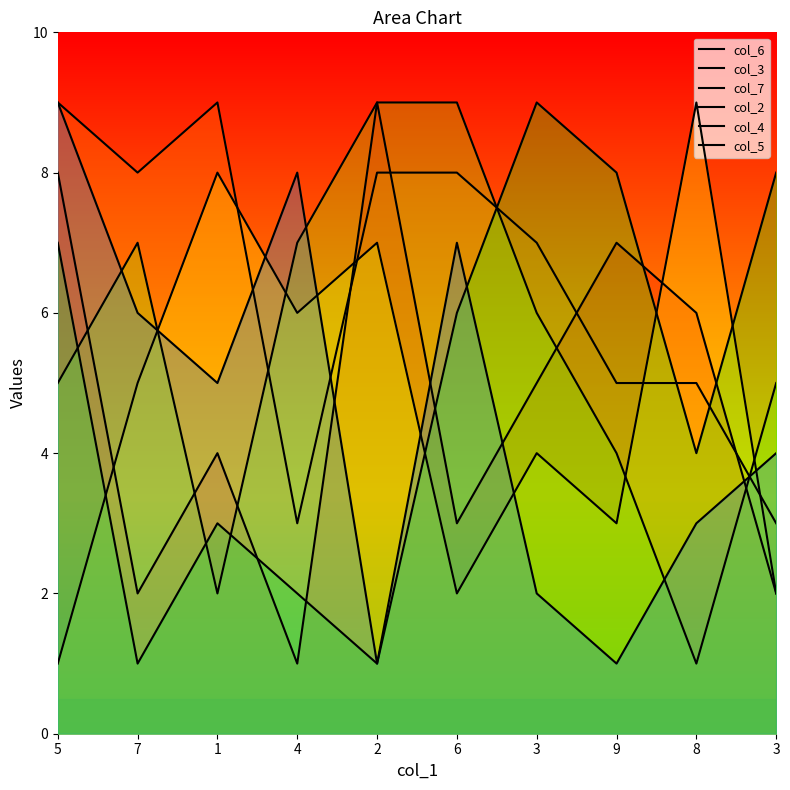

Where is the first local minimum for col_4?

7